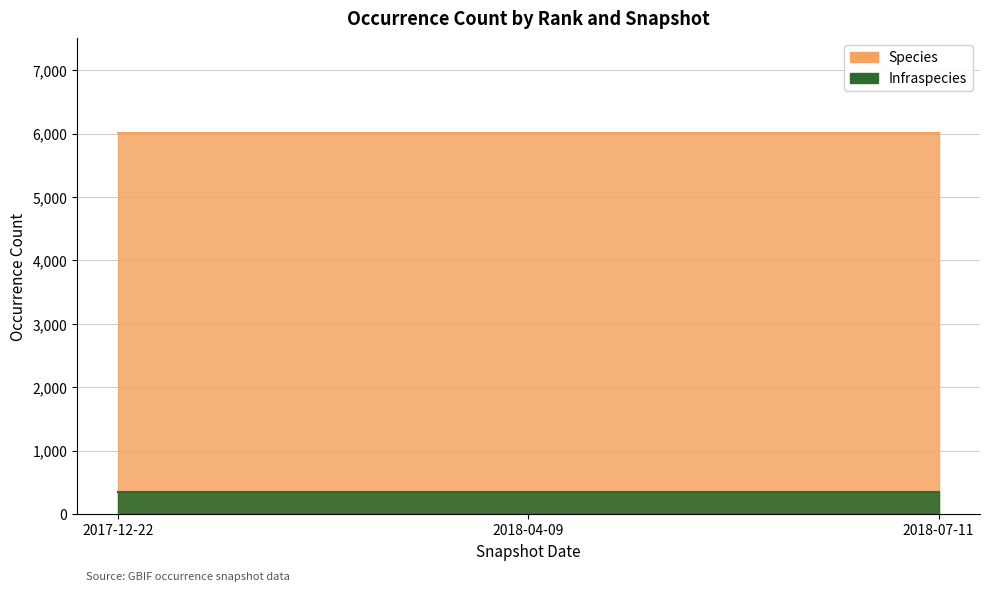

Reading left to right, transcribe all the data shown in this chart.

Species: 6002	6002	6002
Infraspecies: 346	346	346